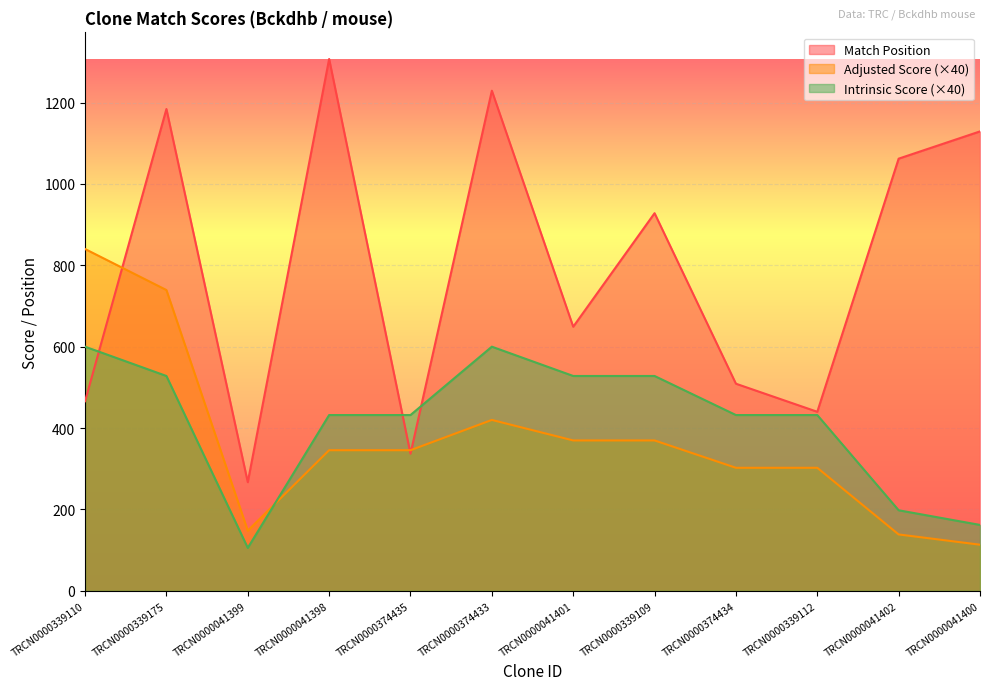

True or false: Match Position and Intrinsic Score intersect in this chart.

True